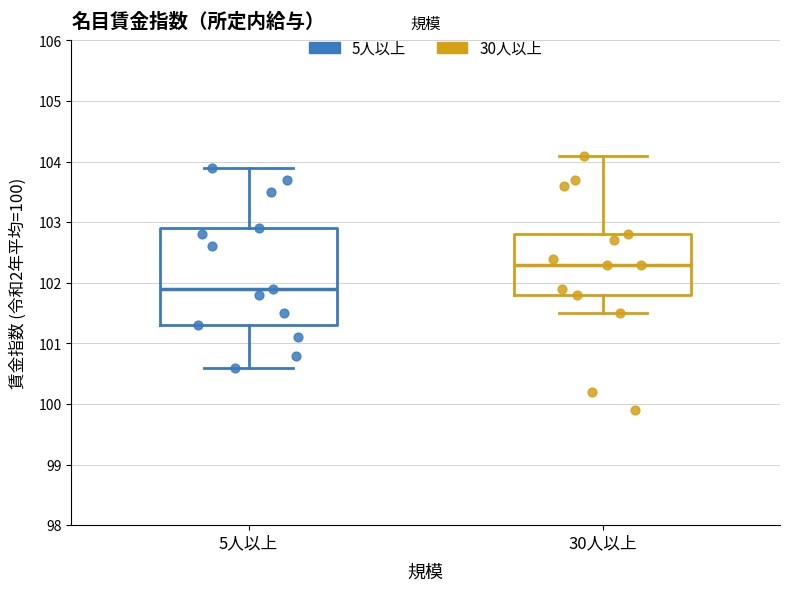

Where is the upper edge of the box for 5人以上 on the y-axis? The values are not printed on the chart, so give them approximately, as read against the axis.

102.9